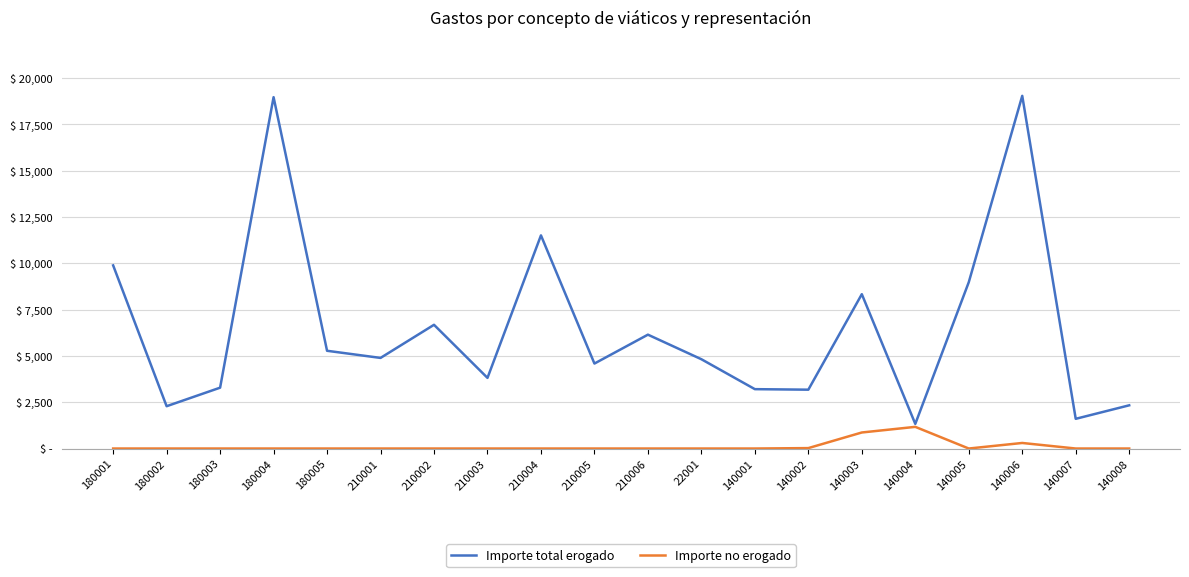

Which has a higher value, 140003 or 210002?

140003